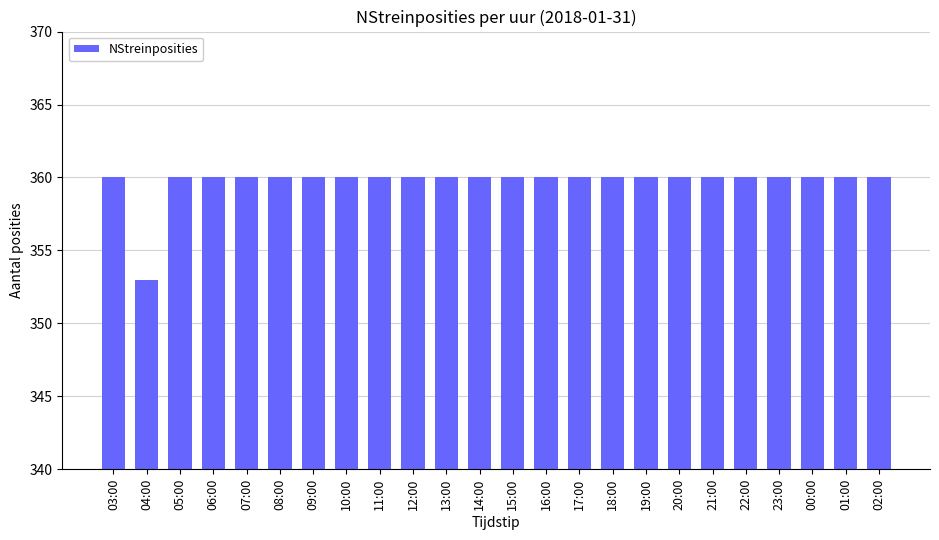

The value at 08:00 is 606. True or false?

False